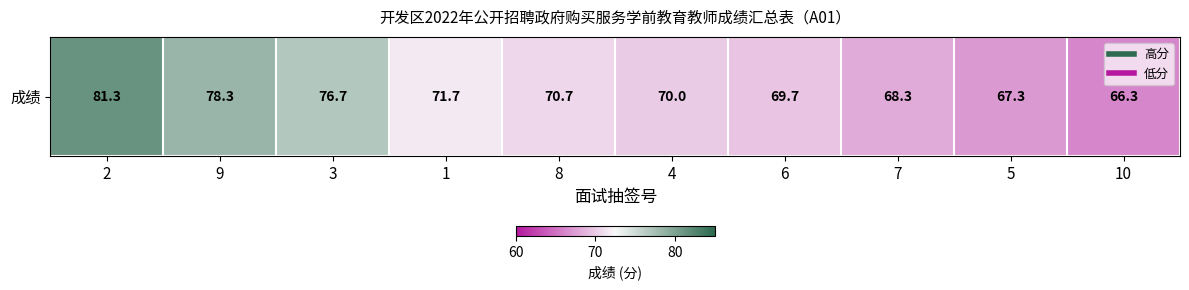

What is the maximum value shown in the chart?

81.3